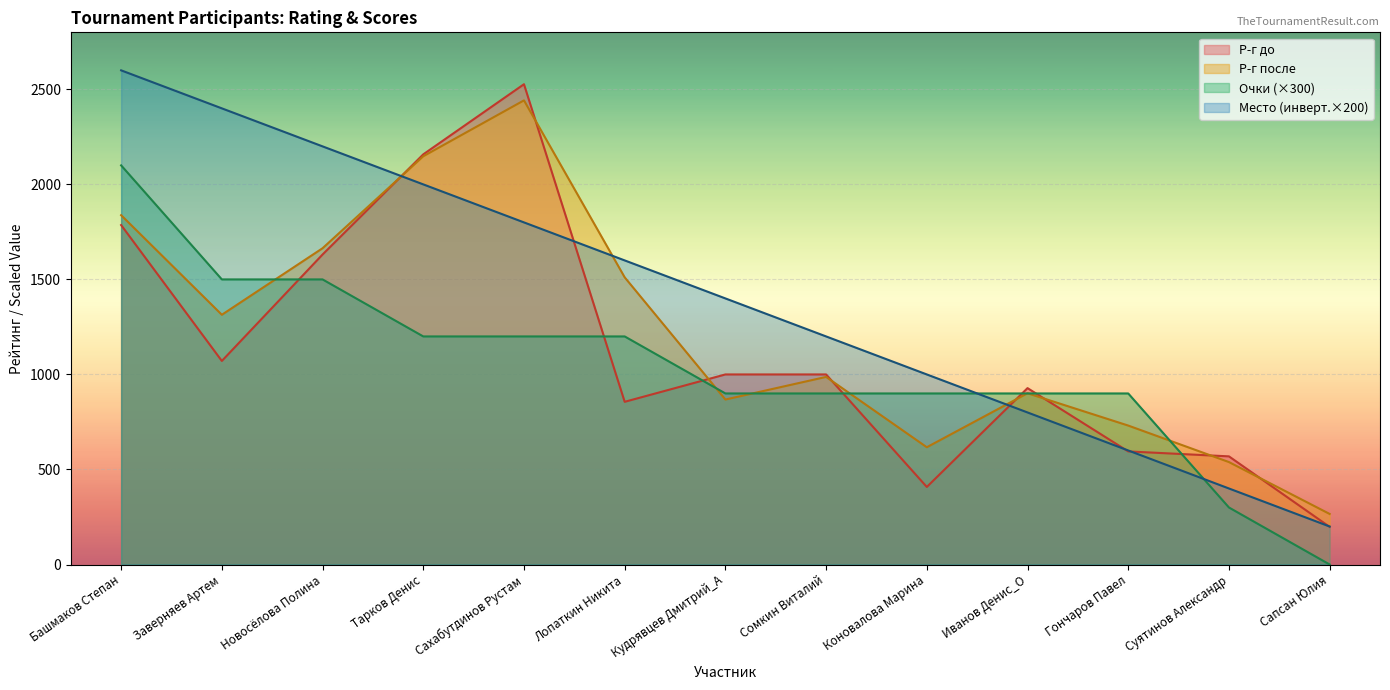

Which series ends up on top after the final intersection of Р-г до and Р-г после?

Р-г после